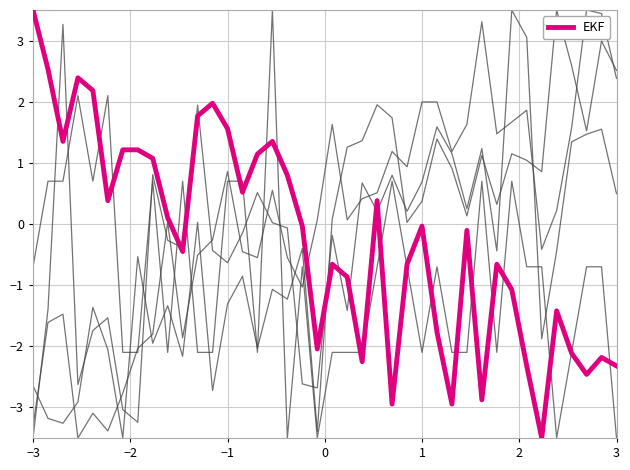

Does the chart have visible grid lines?

Yes